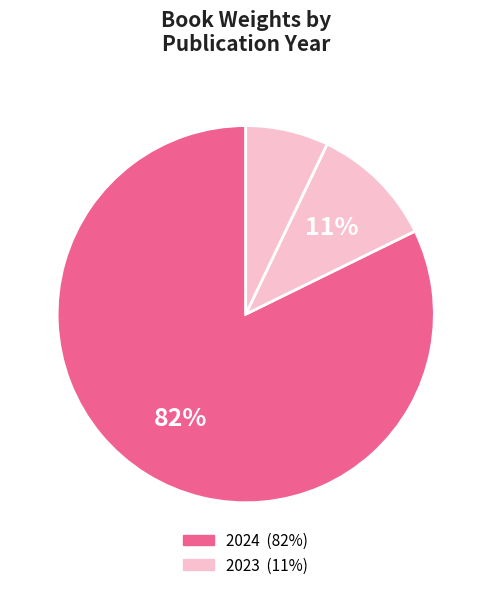

How many slices are in this pie chart?

3